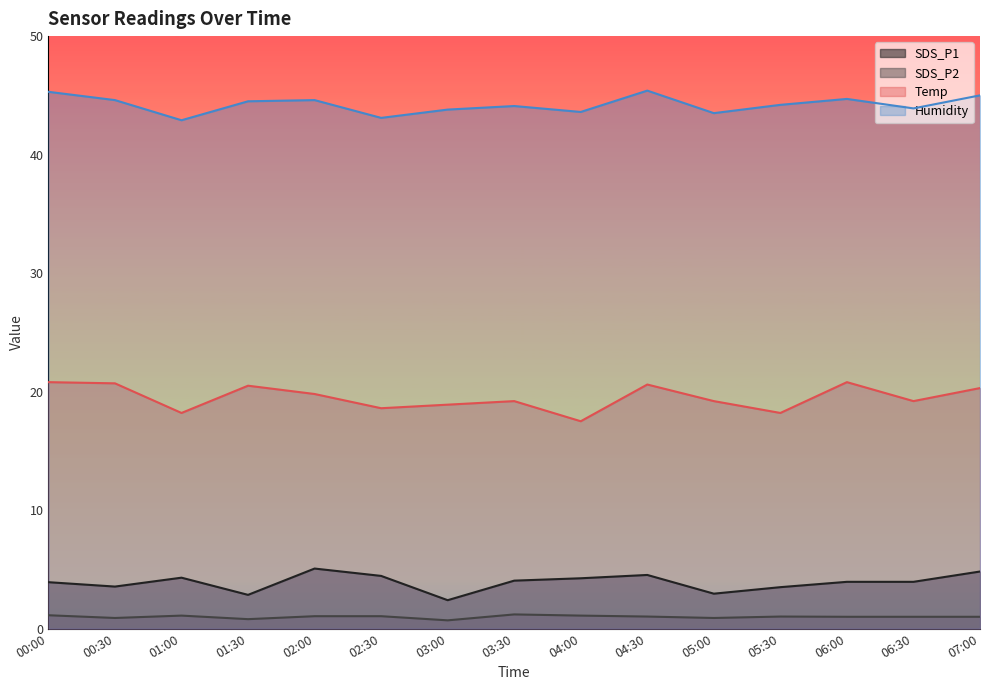

The value of SDS_P2 at 02:30 is 0.4. True or false?

False